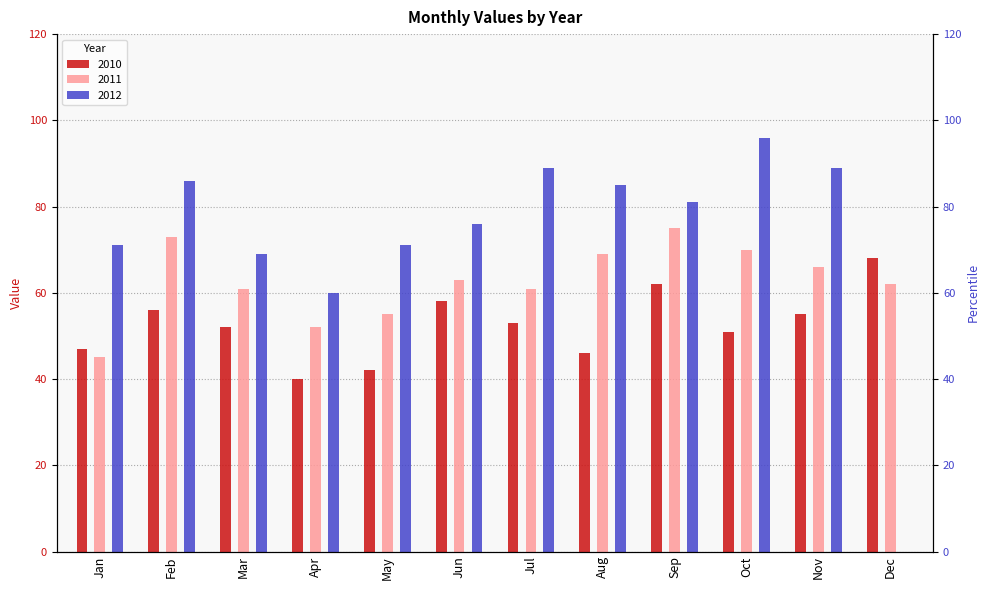

List the labels in order of 2010 value, smallest first.

Apr, May, Aug, Jan, Oct, Mar, Jul, Nov, Feb, Jun, Sep, Dec